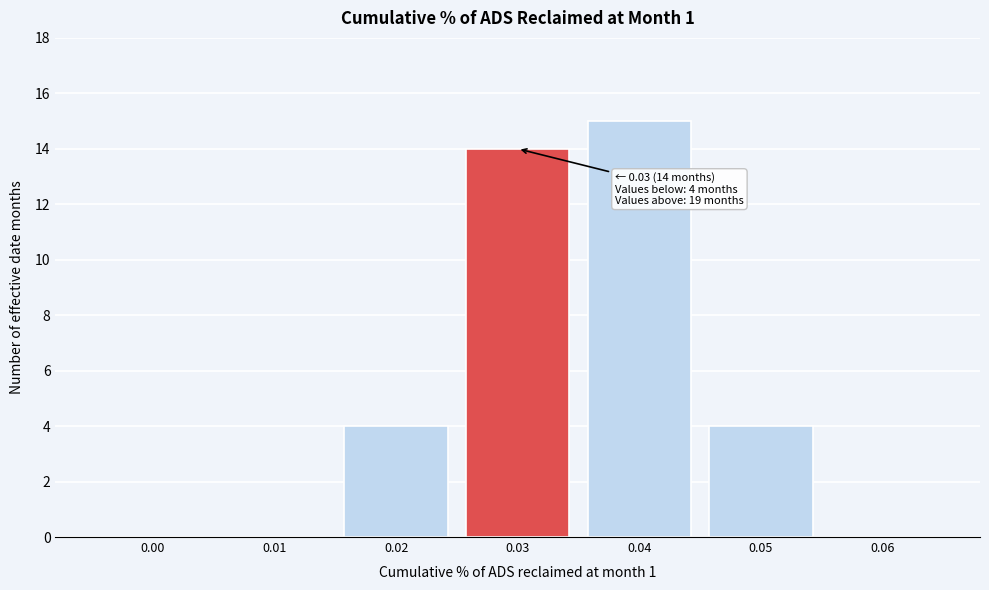

Reading right to left, extract all data points from this chart.

0.06=0	0.05=4	0.04=15	0.03=14	0.02=4	0.01=0	0.00=0